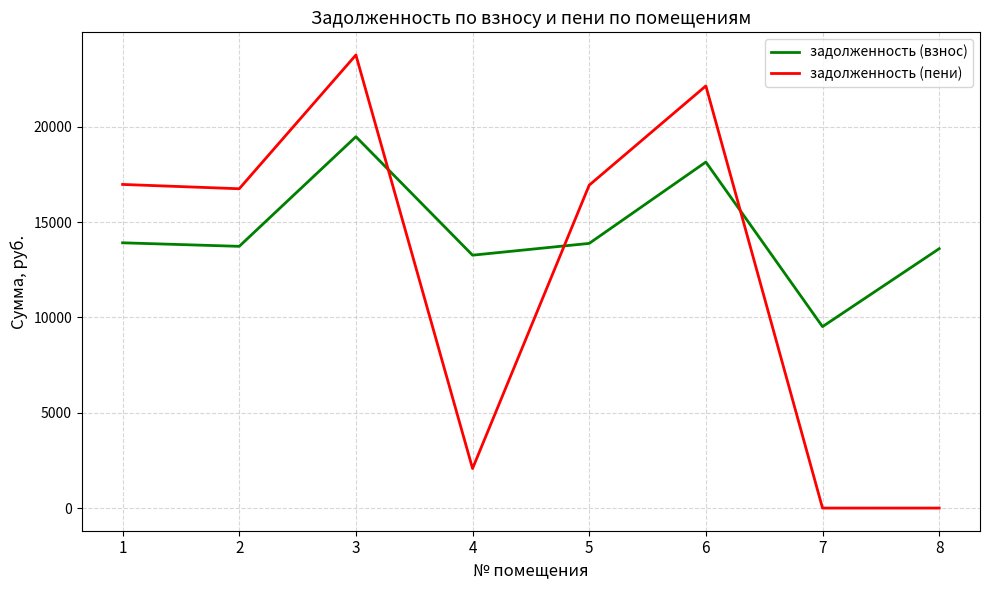

The задолженность (взнос) series shows 18507.5 at 8. True or false?

False